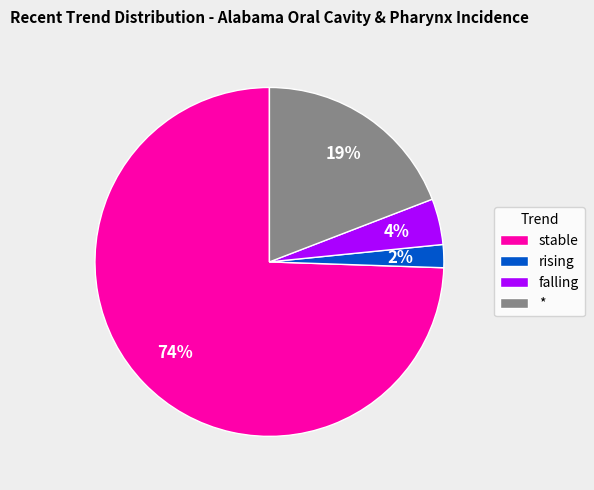

What is the ratio of the value at rising to the value at *?

0.1